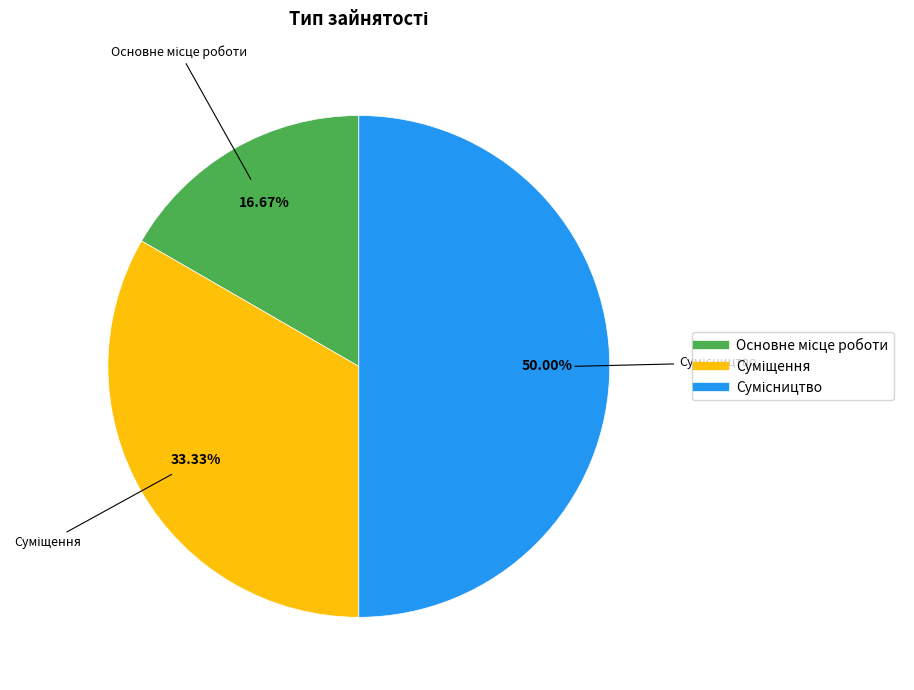

How many slices are in this pie chart?

3